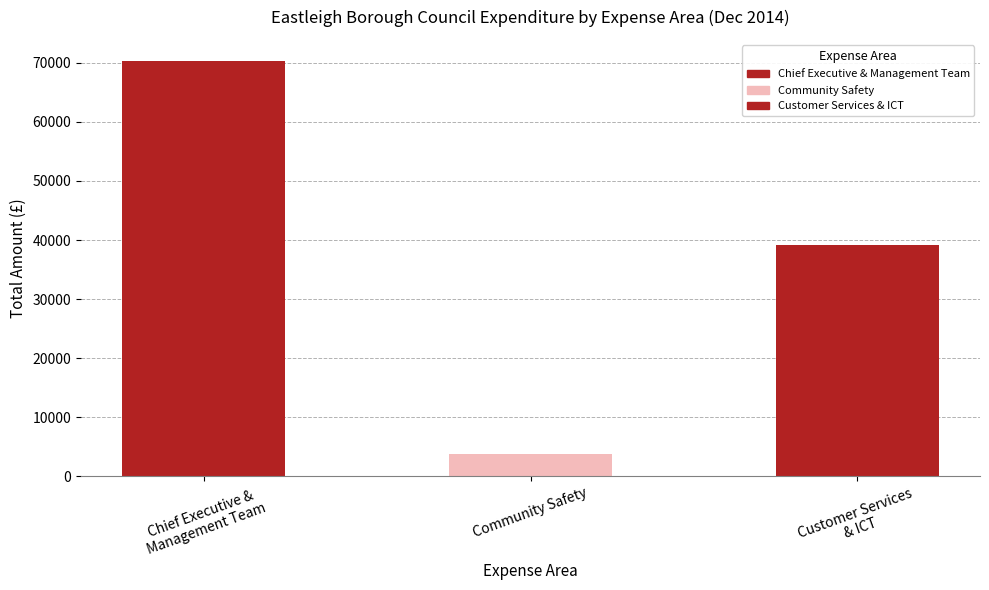

What is the label of the 2nd bar from the right?

Community Safety